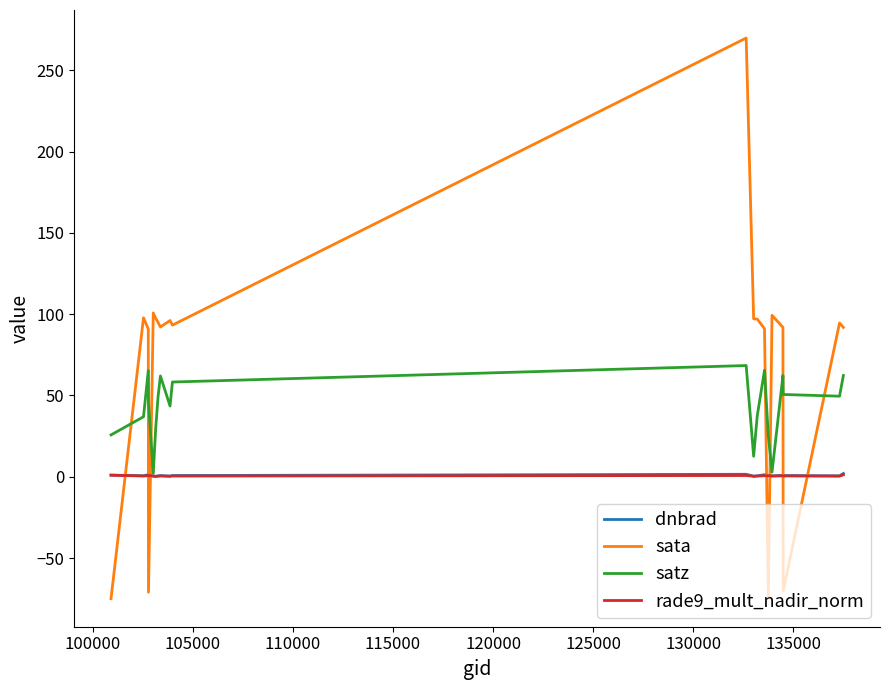

How many intersections are there between sata and satz?

7